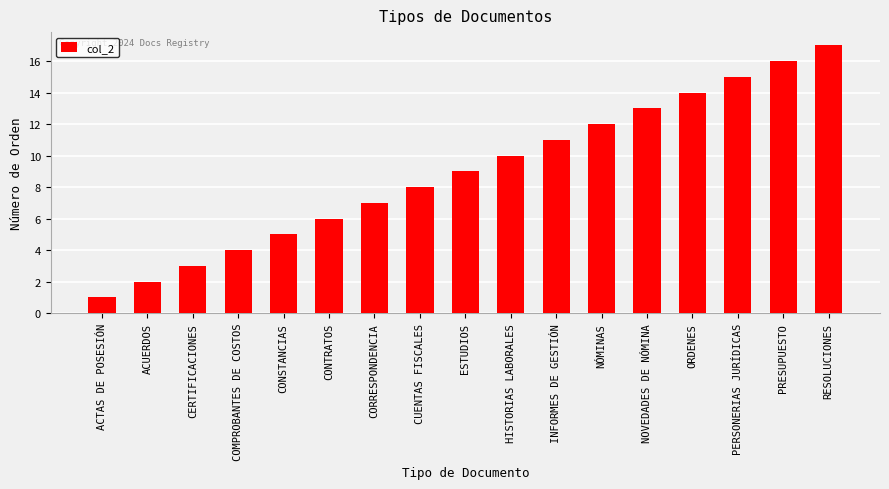

Does the chart contain stacked bars?

No